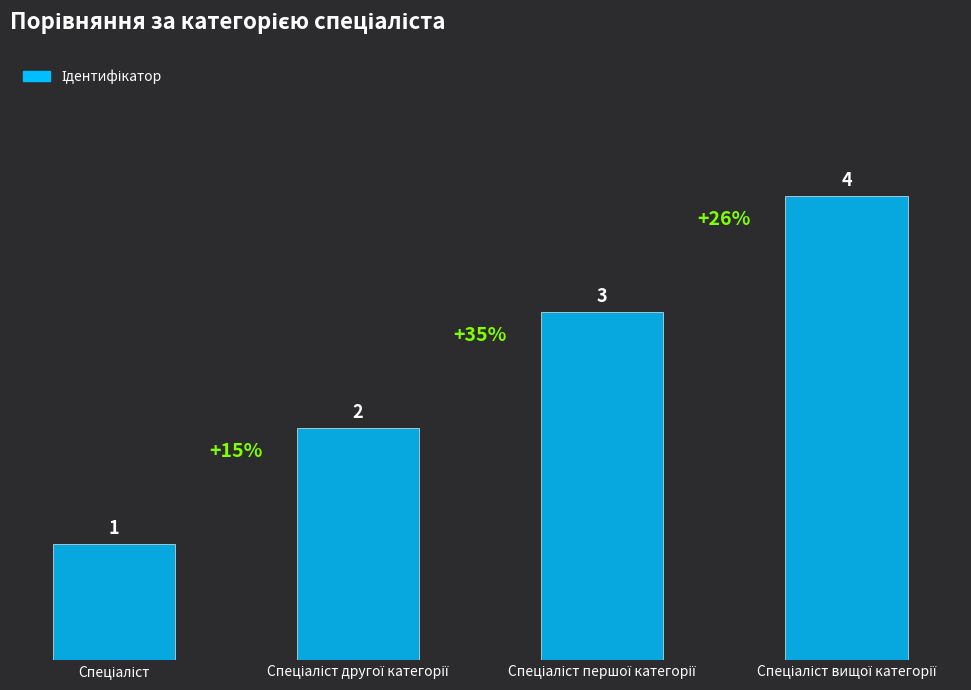

What is the sum of all values?

10